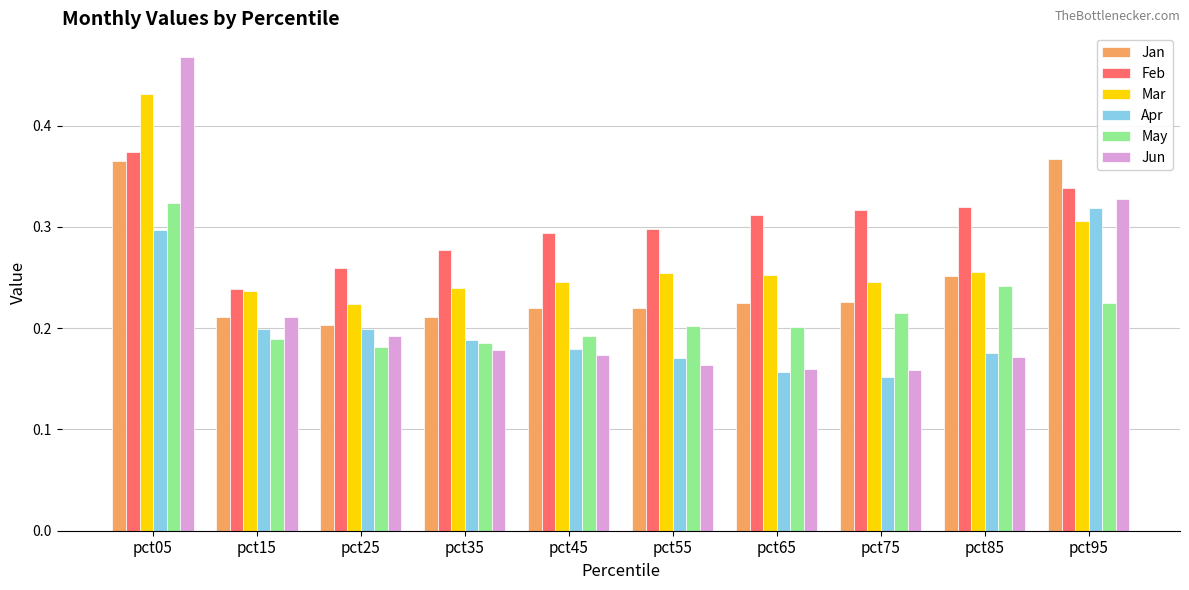

At which label does Mar reach its peak?

pct05